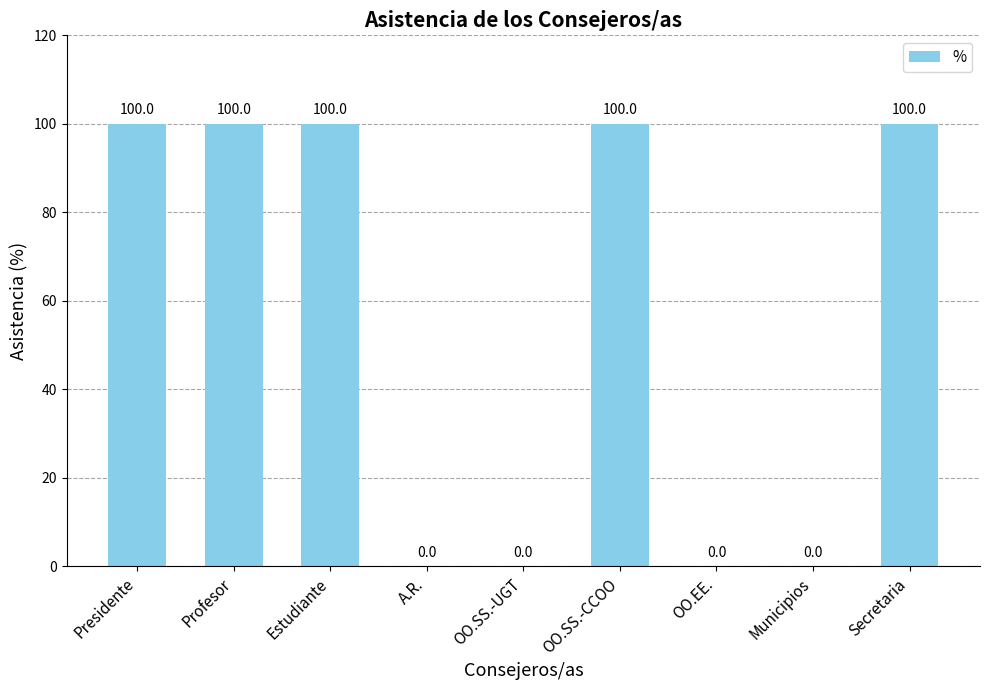

Reading right to left, what are all the values shown in this chart?

Secretaria=100	Municipios=0	OO.EE.=0	OO.SS.-CCOO=100	OO.SS.-UGT=0	A.R.=0	Estudiante=100	Profesor=100	Presidente=100